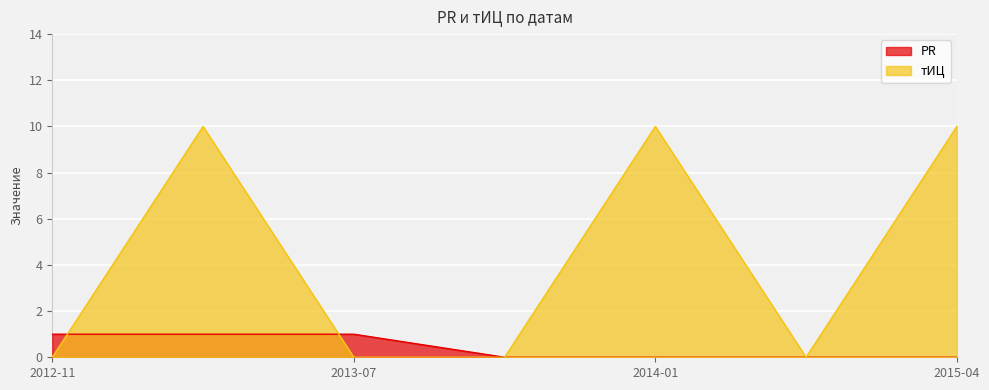

Which has a higher value, 2013-12-09 or 2014-05-26?

2013-12-09